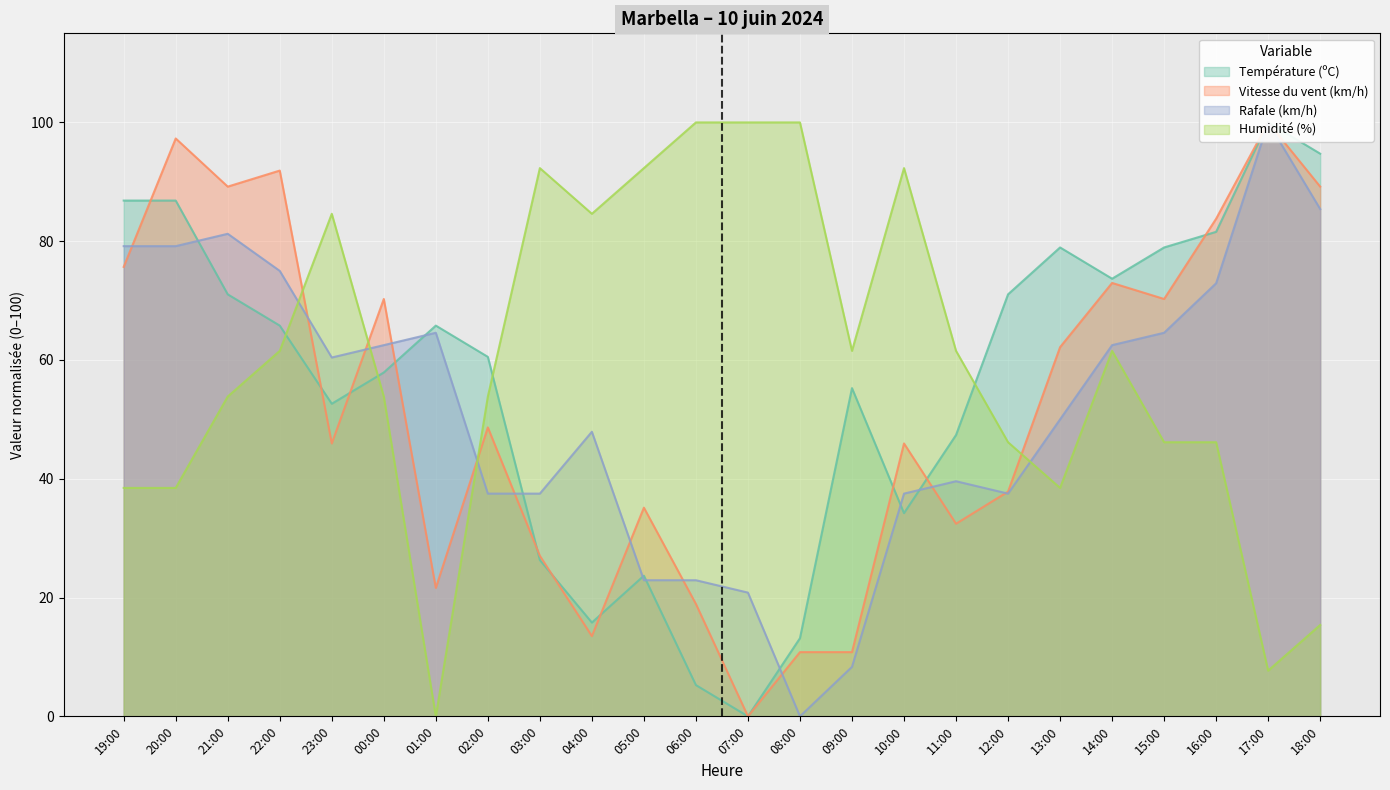

Rank the series at 17:00 from lowest to highest value.

Humidité (%), Température (ºC), Vitesse du vent (km/h), Rafale (km/h)